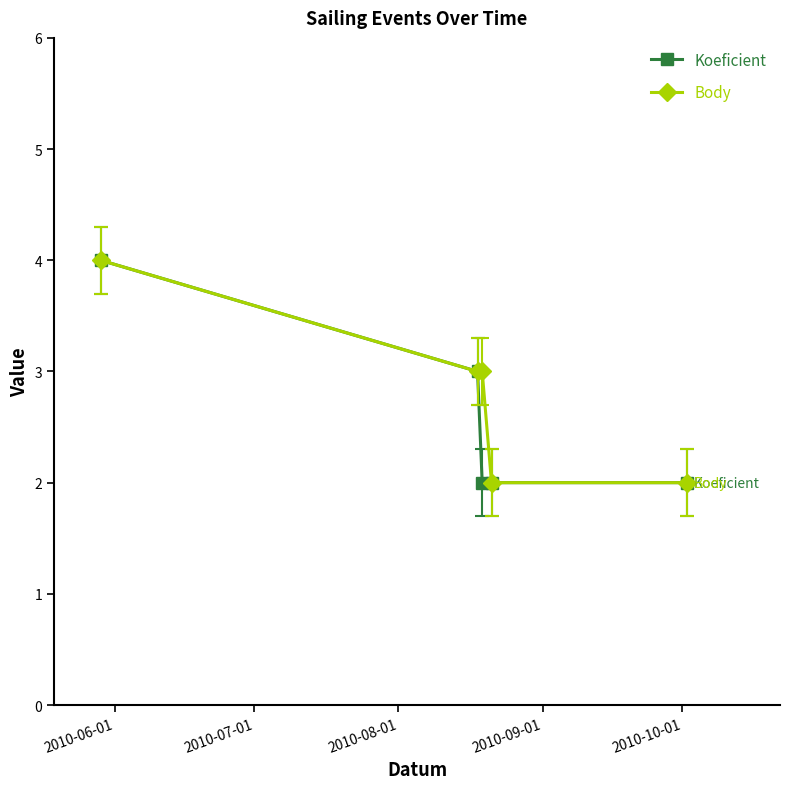

True or false: Body has more than 2 interior local peaks.

False